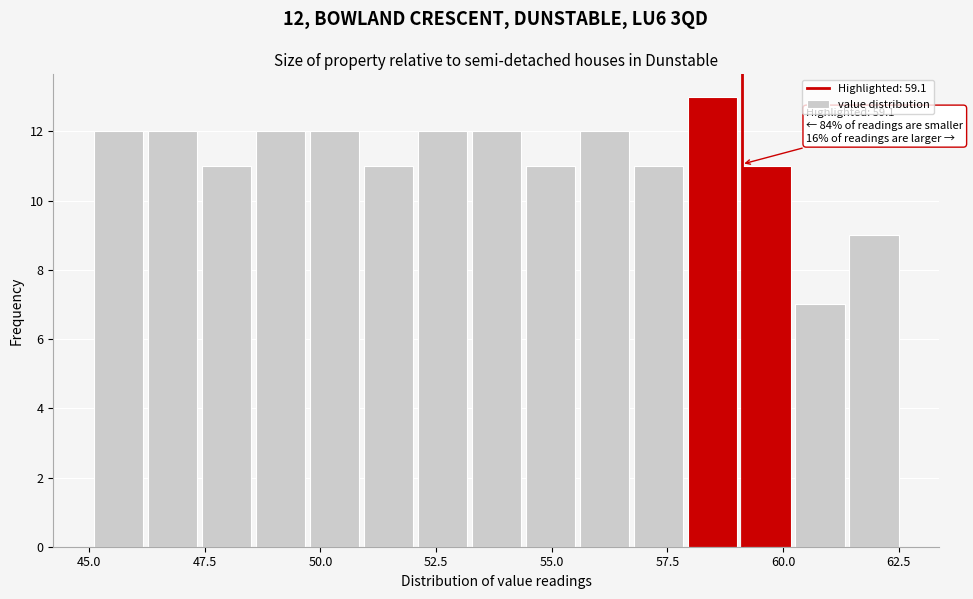

Read against the x-axis, roughly where is the centre of the tallest bar?

58.5